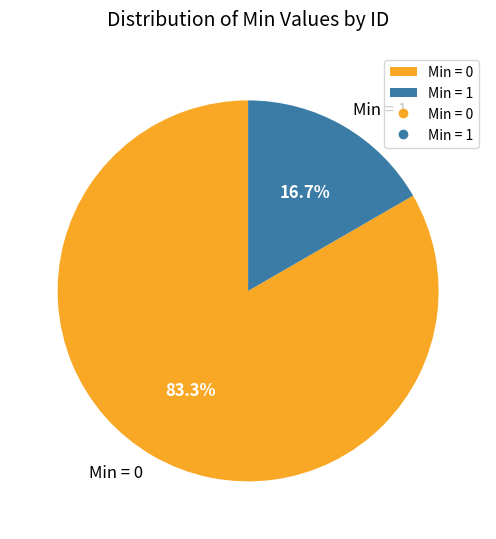

Do Min = 0 and Min = 1 together represent more than half of the pie?

Yes